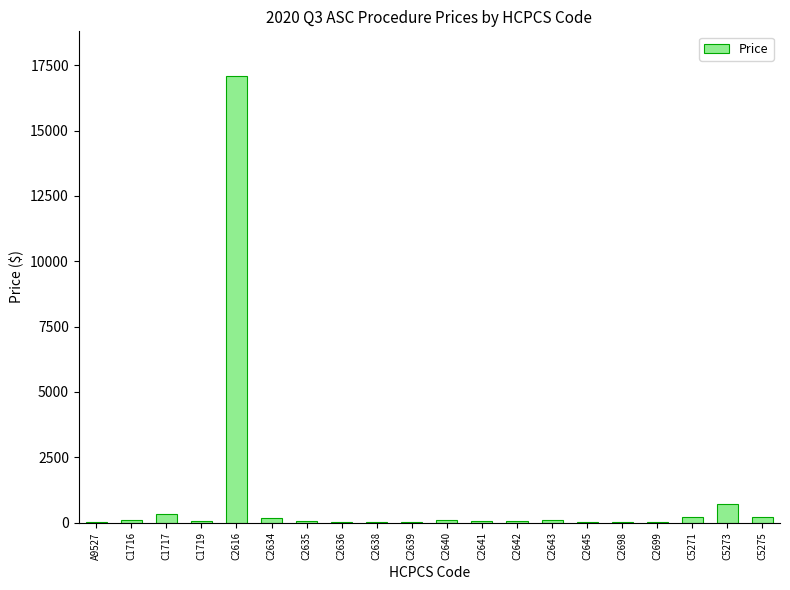

Where is the data nearest to the value 8548?

C5273